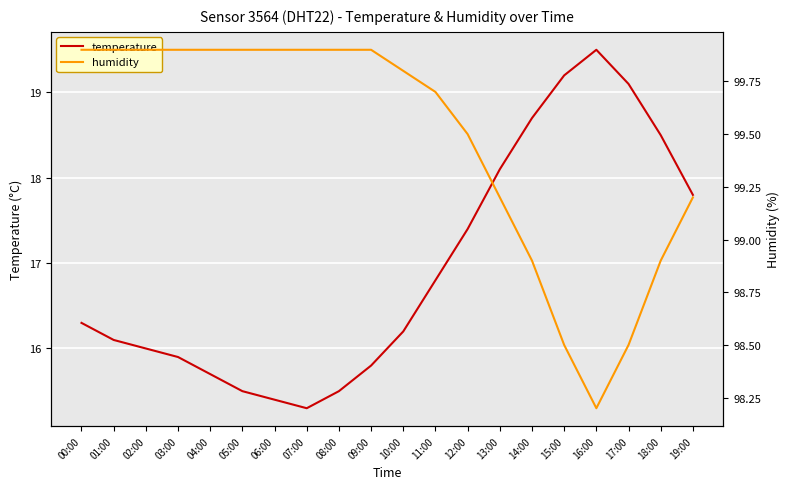

How many data points in humidity are above 99?

15